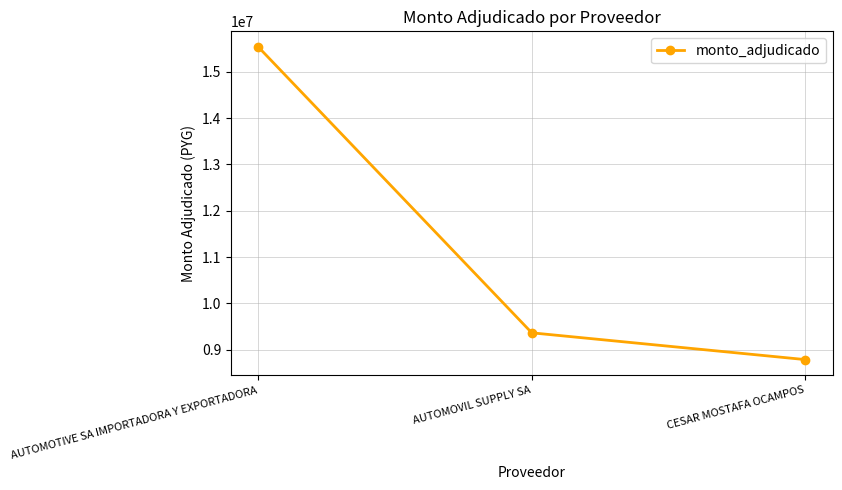

How many data points are less than 9365000?

1